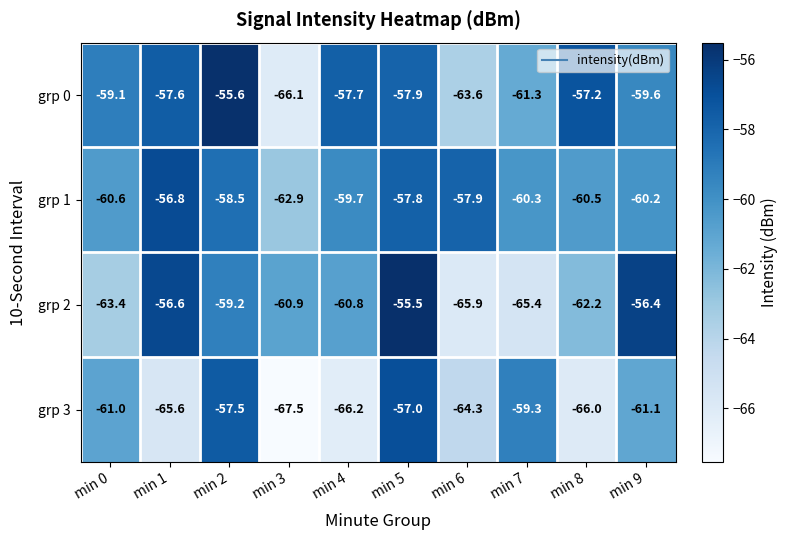

What is the highest value of the grp 2 series?

-55.5